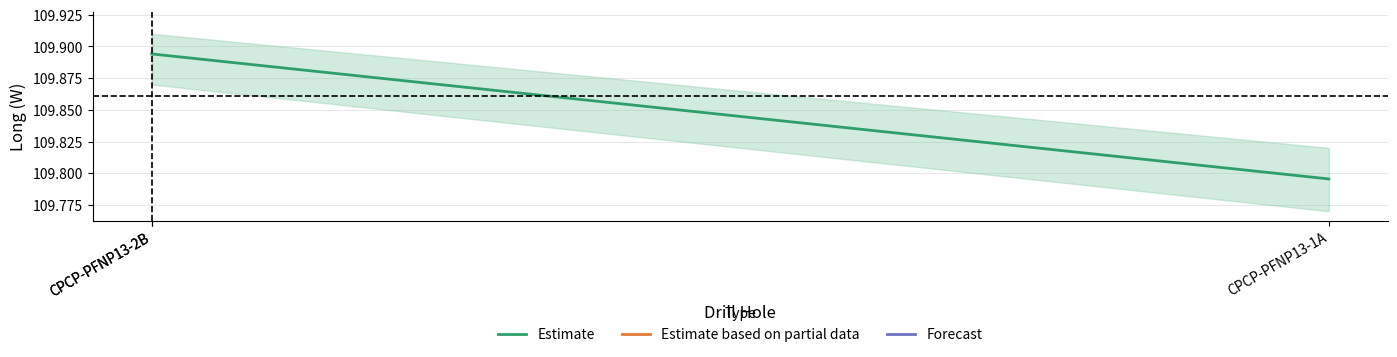

Read the Estimate value at CPCP-PFNP13-2B.

109.9